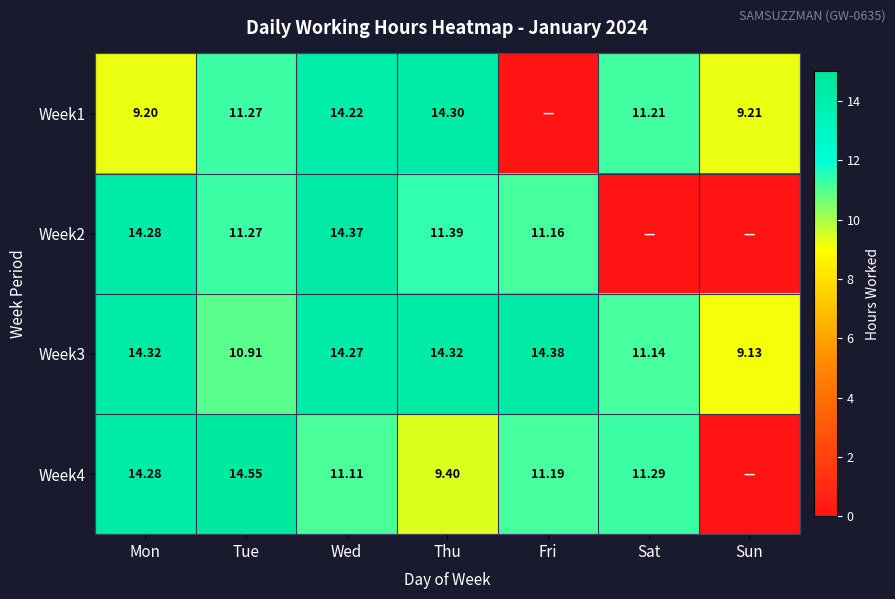

The value of Week4 at Fri is 17.0. True or false?

False